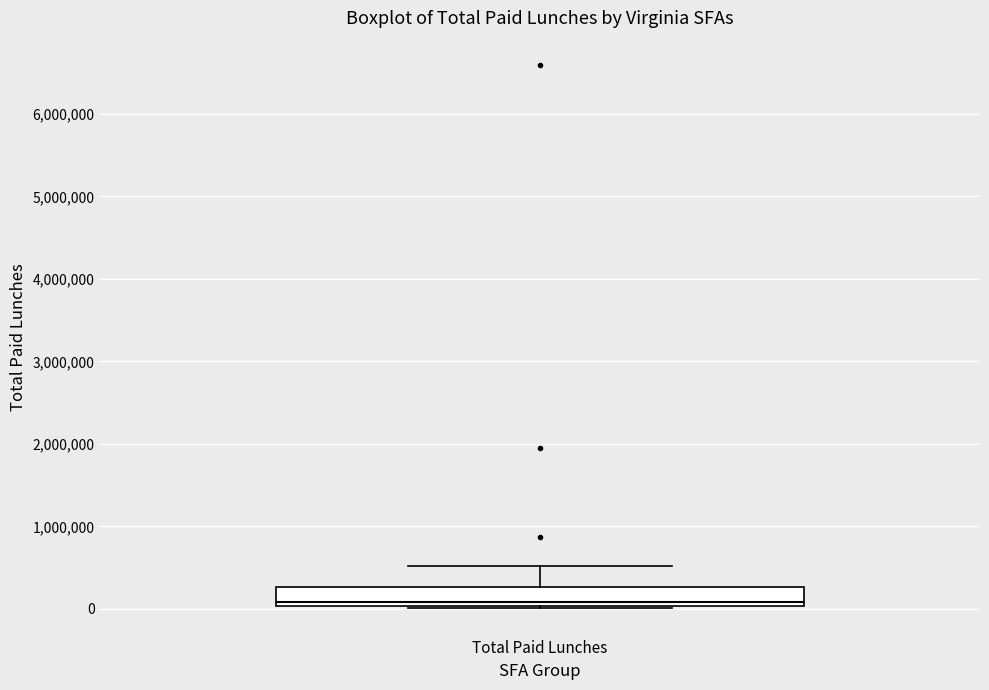

Read this box plot against the y-axis: the position of the median line, the range covered by the box, and the ends of both whiskers. The values are not printed on the chart, so give them approximately, as read against the axis.

median 100000, box 0 to 300000, whiskers 0 (just below the box's lower edge) to 500000